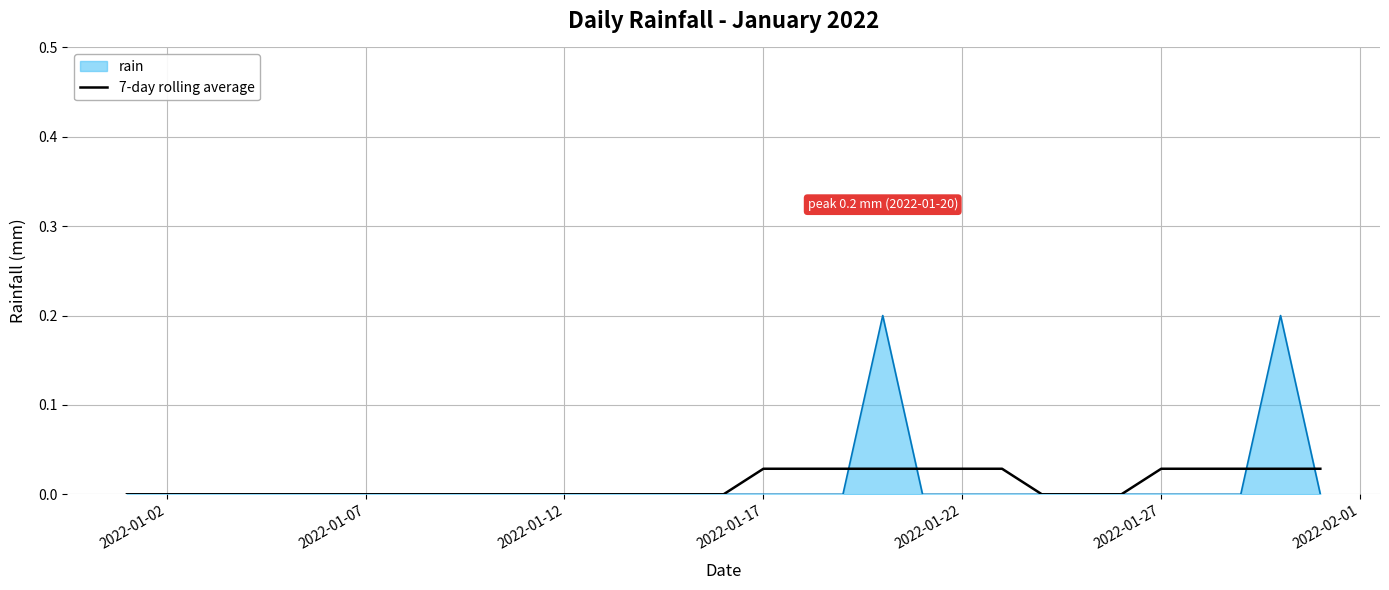

Rank the series by their maximum value, from lowest to highest.

7-day rolling average, rain